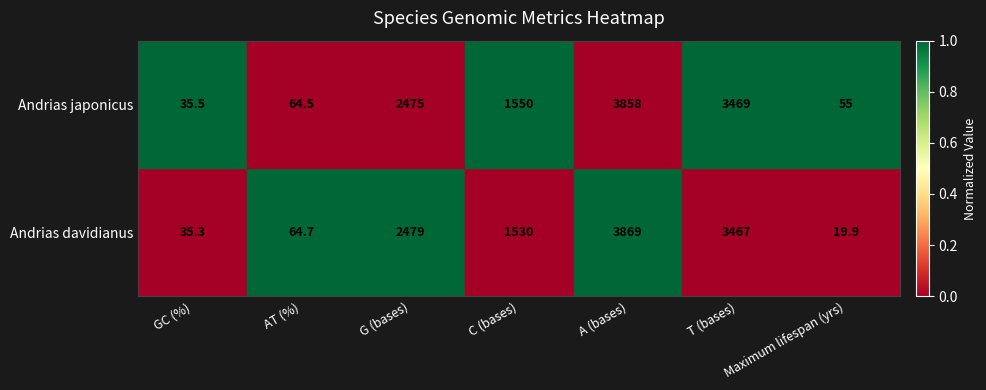

The value of Andrias davidianus at C (bases) is 544.5. True or false?

False